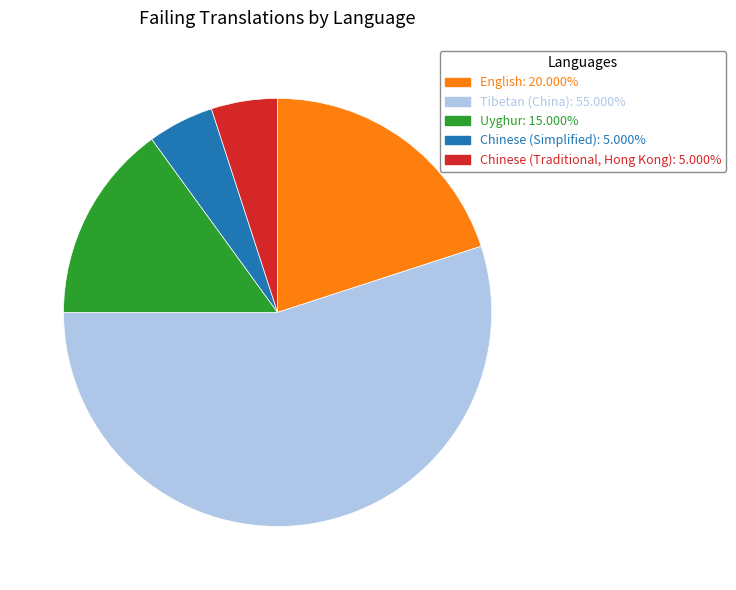

How many segments does this pie chart have?

5